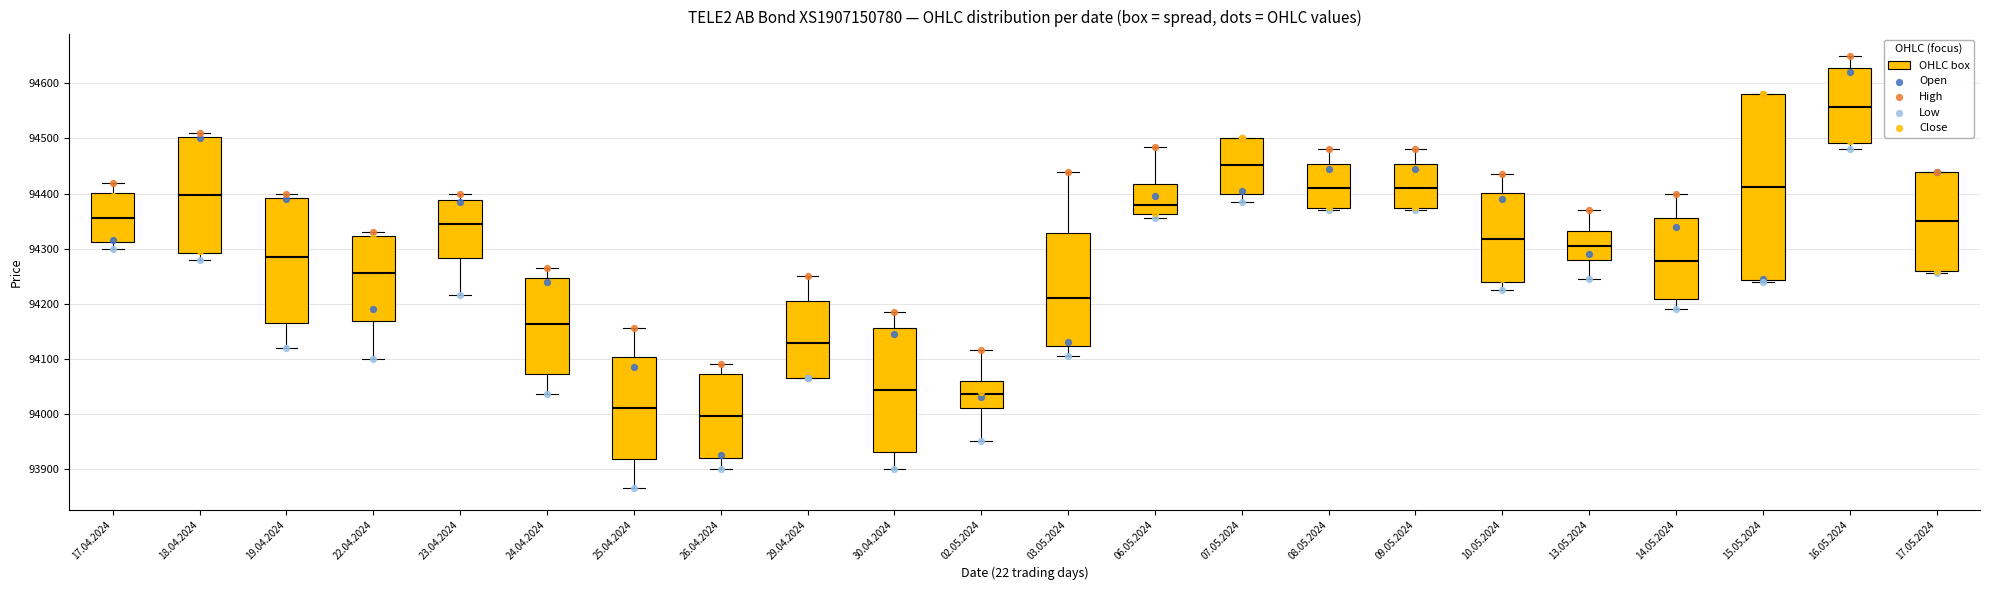

Which box is the tallest, from its lower edge to its upper edge?

15.05.2024